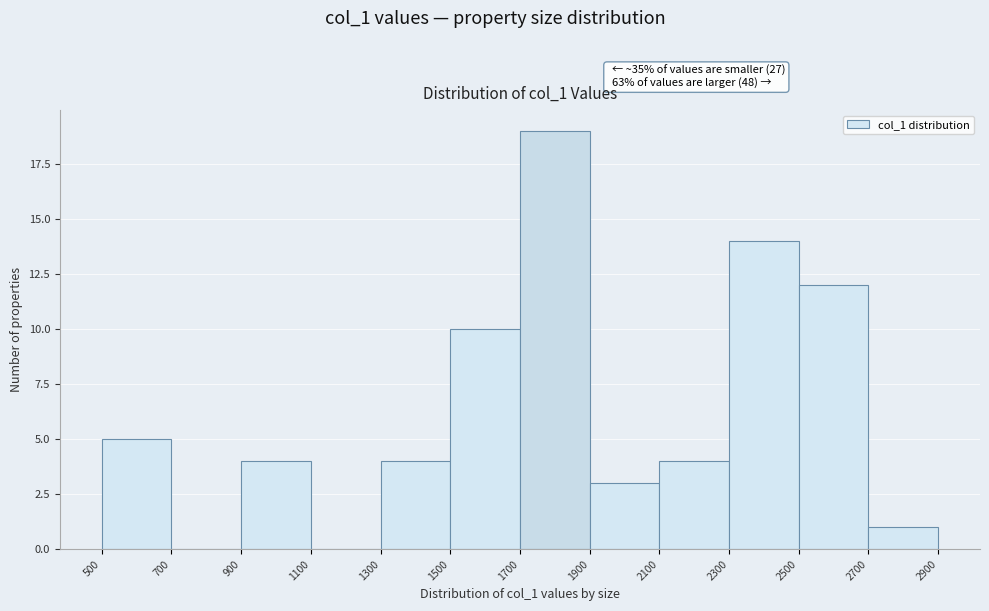

Which range on the x-axis has the tallest bar?

1700 to 1900